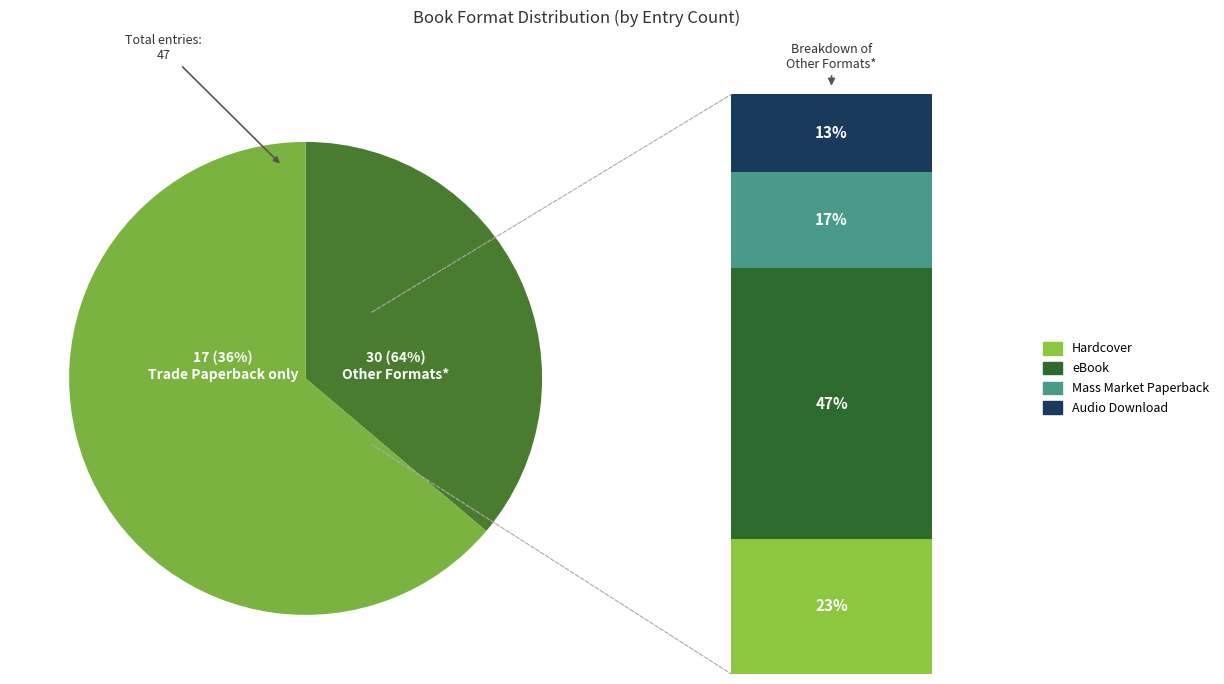

Does Mass Market Paperback account for over 50% of the chart?

No